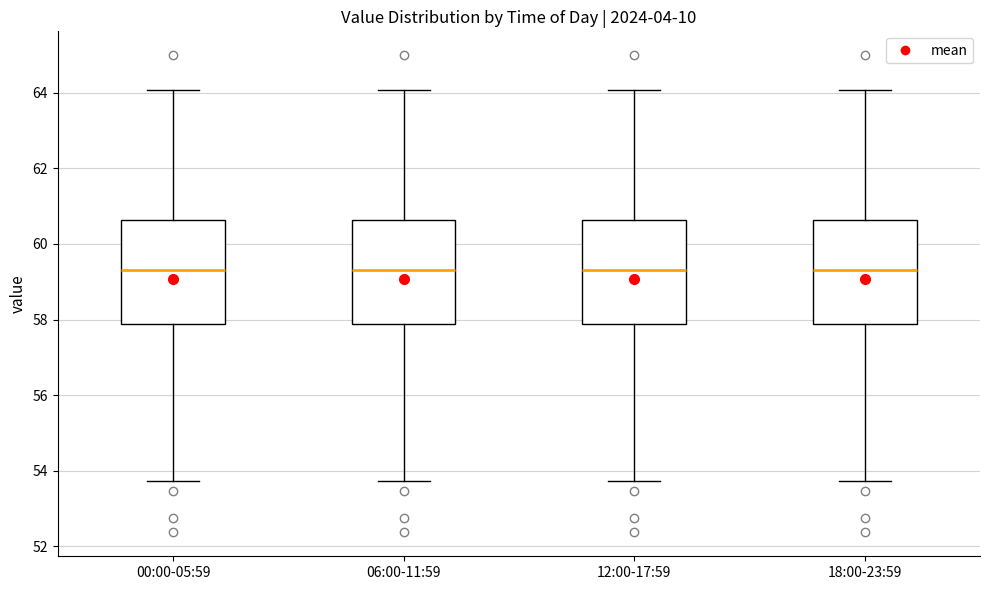

Where does the median line of the box for 12:00-17:59 sit on the y-axis? The values are not printed on the chart, so give them approximately, as read against the axis.

59.4